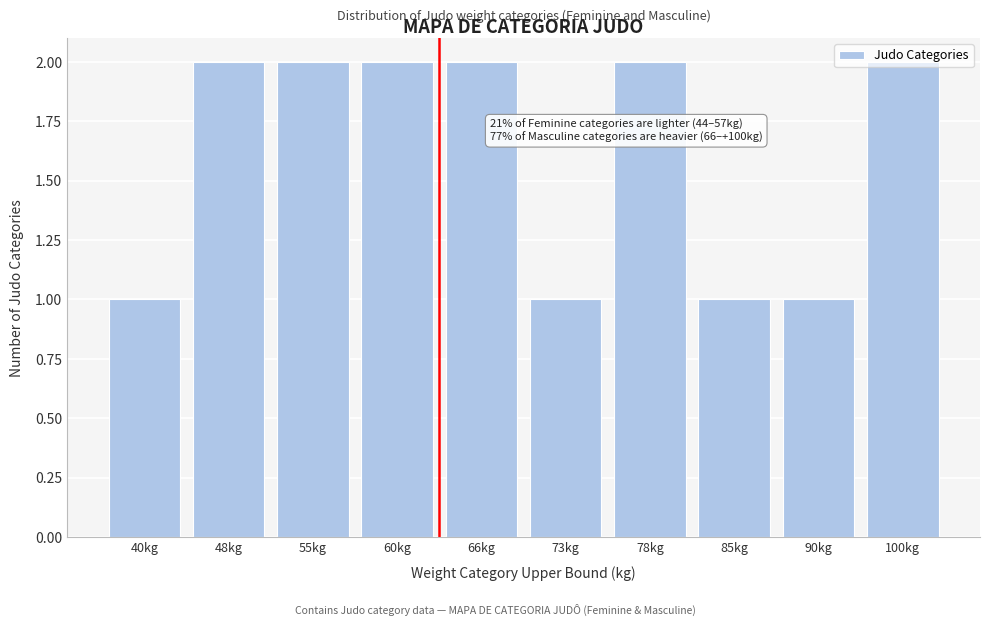

What is the label of the 6th bar from the right?

66kg